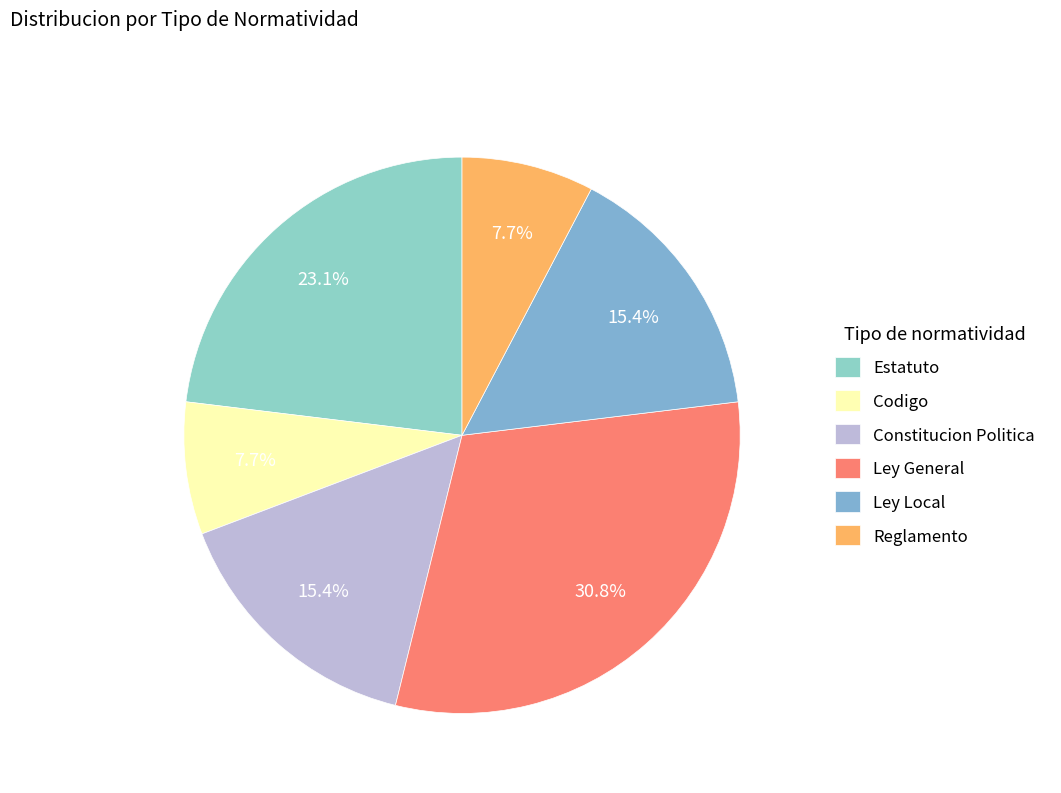

Does Reglamento represent more than half of the total?

No